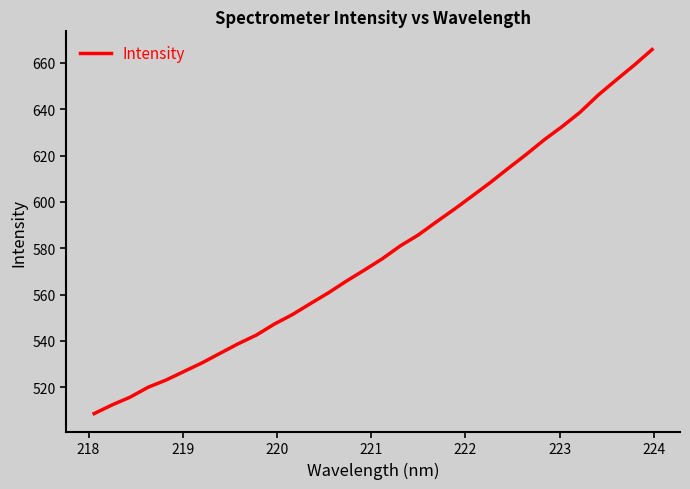

What is the minimum value shown in the chart?

508.6